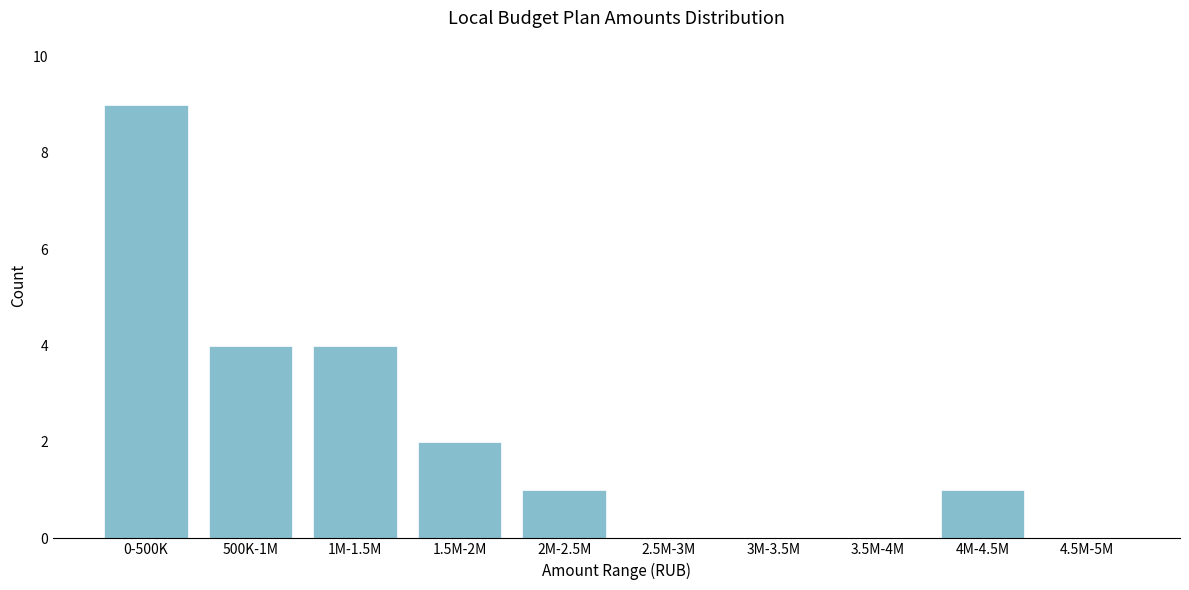

Reading left to right, transcribe all the data shown in this chart.

0-500K=9	500K-1M=4	1M-1.5M=4	1.5M-2M=2	2M-2.5M=1	2.5M-3M=0	3M-3.5M=0	3.5M-4M=0	4M-4.5M=1	4.5M-5M=0